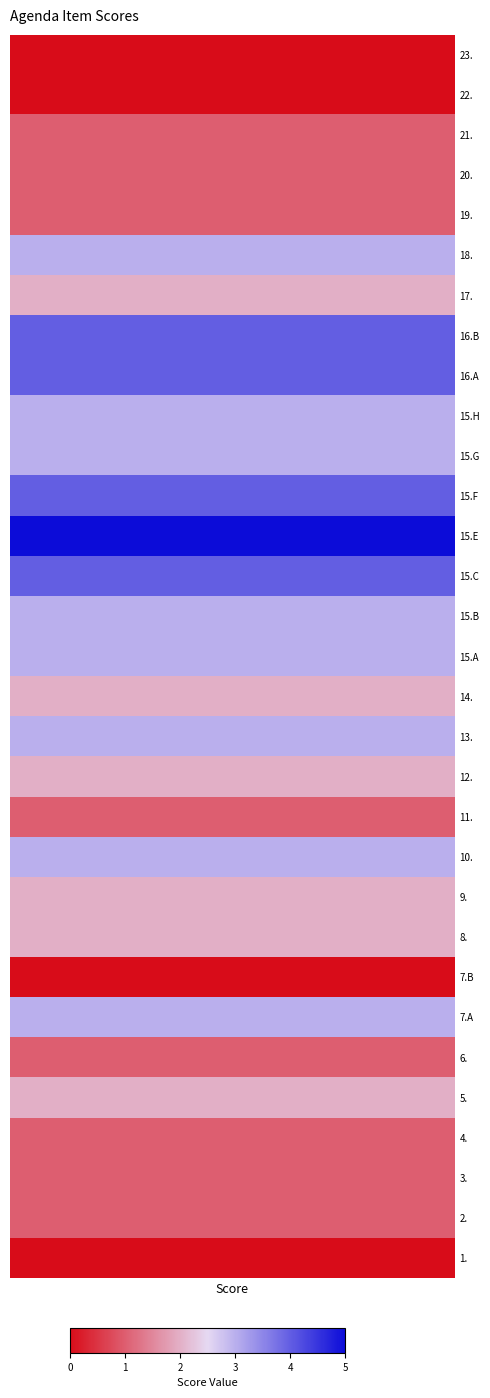

Read the value at 12.

2